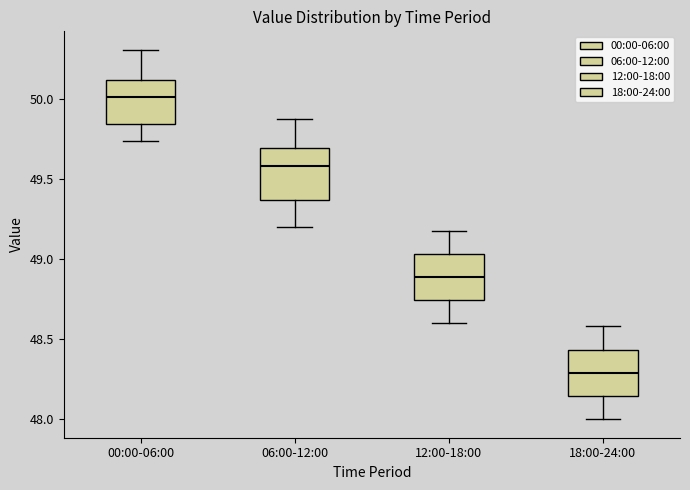

Reading left to right, transcribe this box plot: for each box, give where its median line is, the range the box spans, and where its two whiskers end, as read against the y-axis. The values are not printed on the chart, so give them approximately, as read against the axis.

00:00-06:00: median 50.00, box 49.85 to 50.10, whiskers 49.75 to 50.30
06:00-12:00: median 49.60, box 49.35 to 49.70, whiskers 49.20 to 49.90
12:00-18:00: median 48.90, box 48.75 to 49.05, whiskers 48.60 to 49.20
18:00-24:00: median 48.30, box 48.15 to 48.45, whiskers 48.00 to 48.60